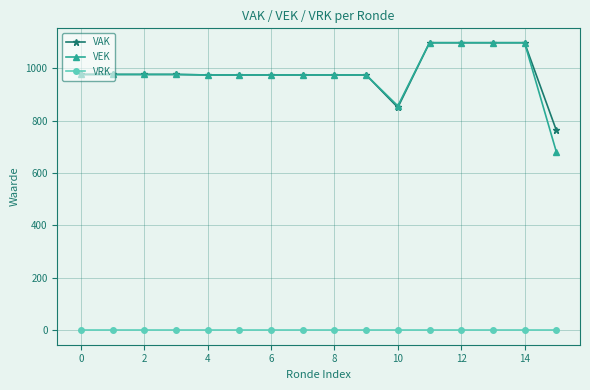

Is this an area chart (filled region under the line)?

No